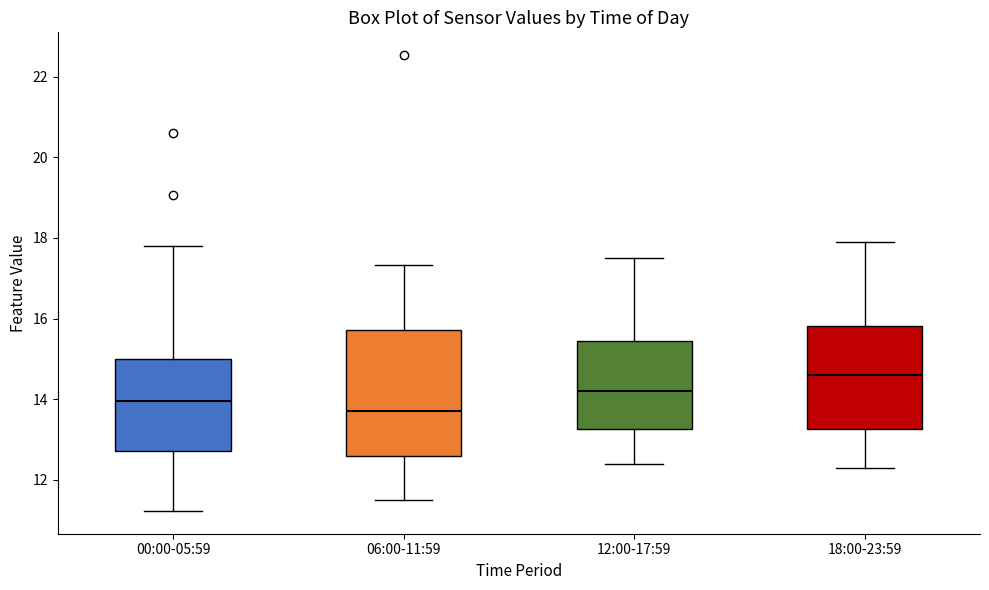

Which box is the tallest, from its lower edge to its upper edge?

06:00-11:59